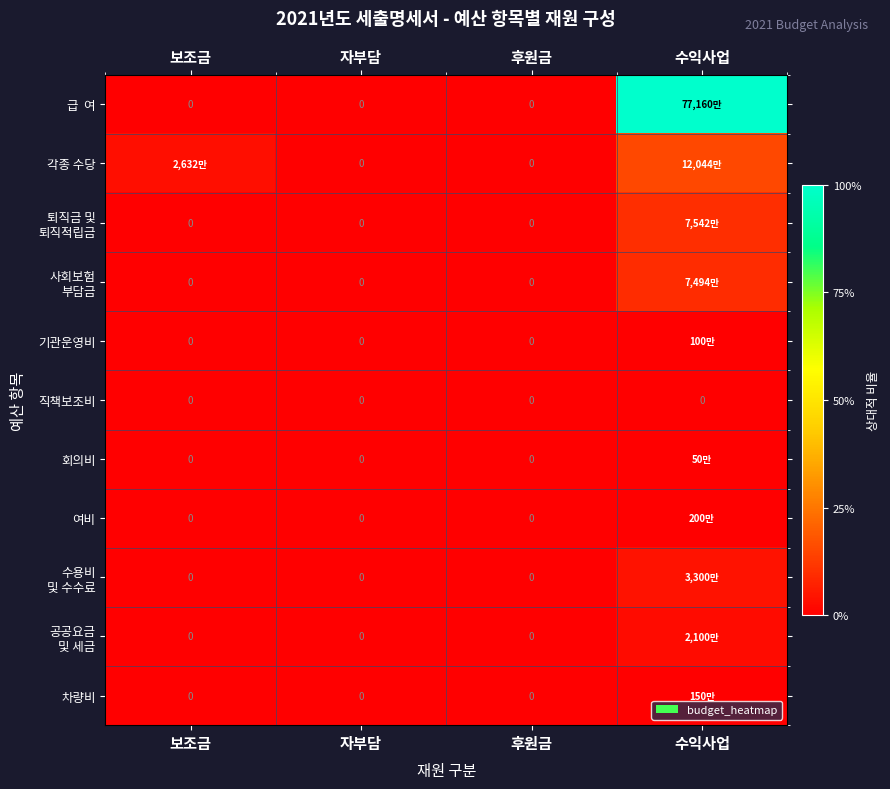

Is it true that 각종 수당 equals -0.1 at 후원금?

False